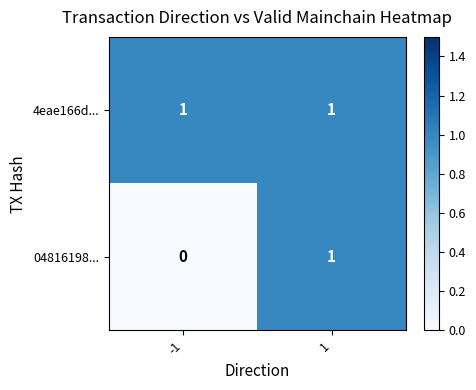

How many series are shown in this chart?

2